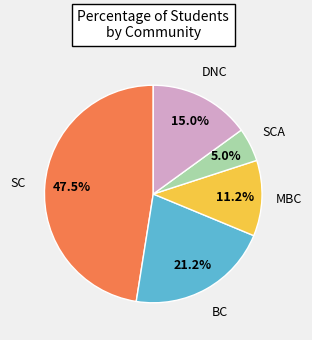

Between DNC and SCA, which is larger?

DNC